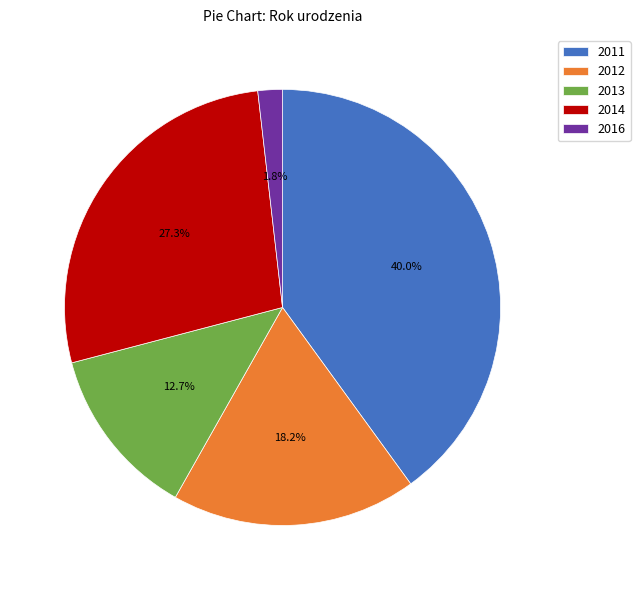

Count the number of slices in the pie.

5